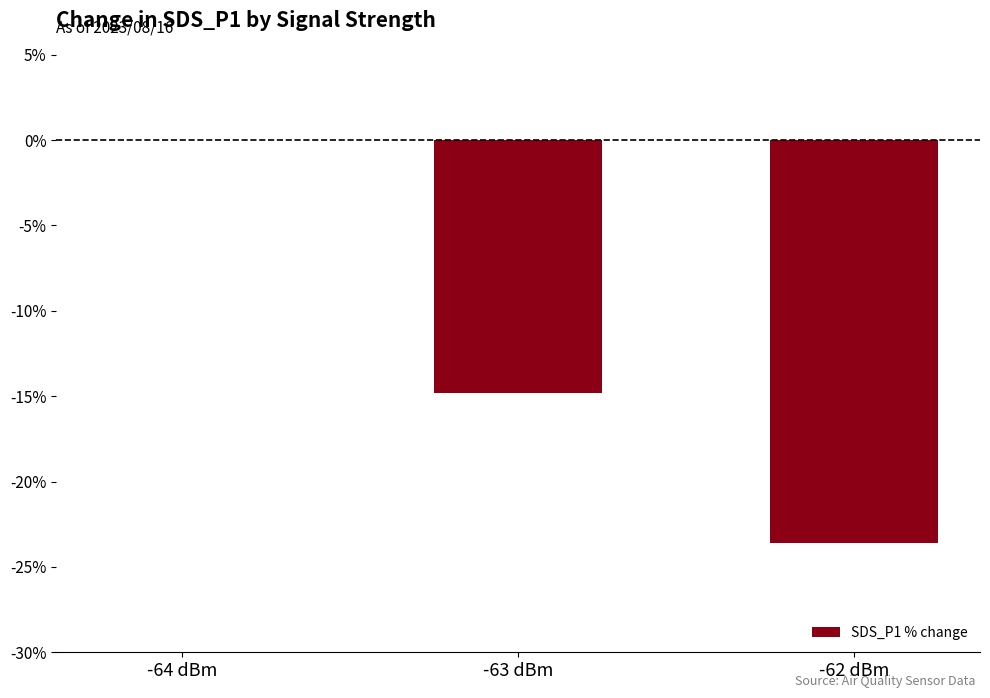

Is it true that the value at -62 dBm is -23.6?

True